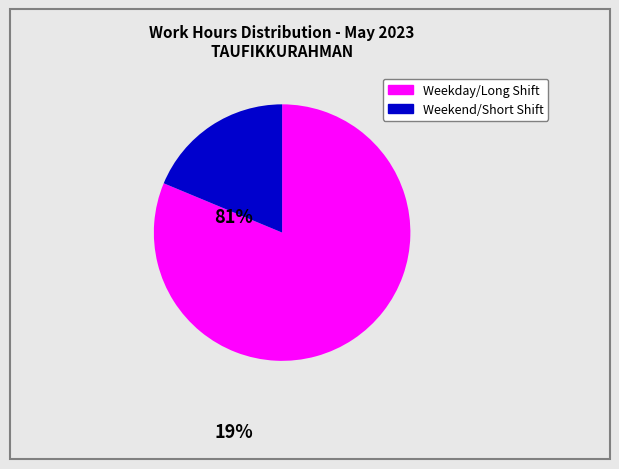

Is there any slice that represents more than half of the pie?

Yes